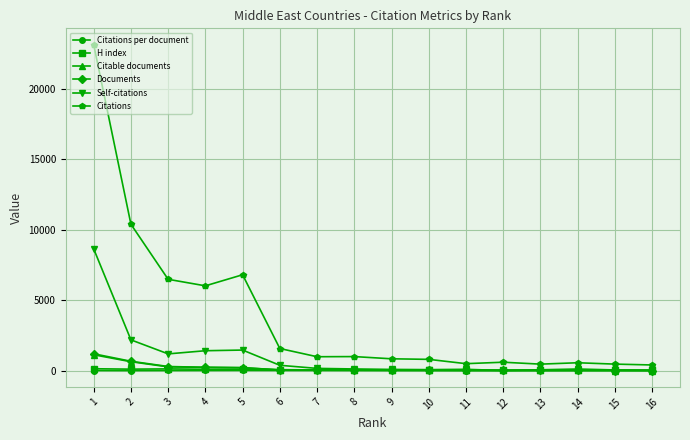

True or false: Citable documents has a value of 47.6 at 9.

False